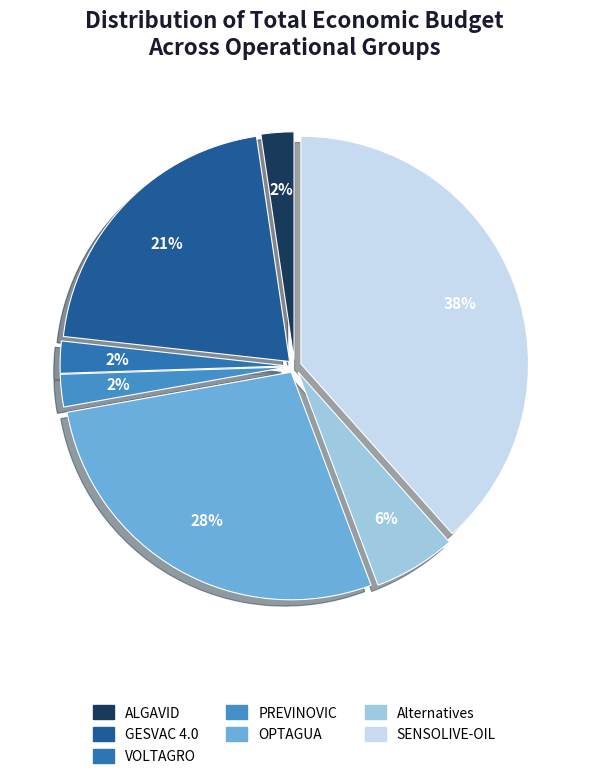

Is there any slice that represents more than half of the pie?

No